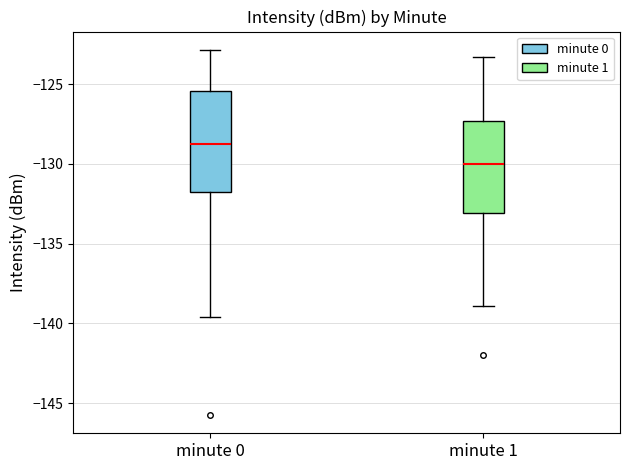

Which box is the tallest, from its lower edge to its upper edge?

minute 0